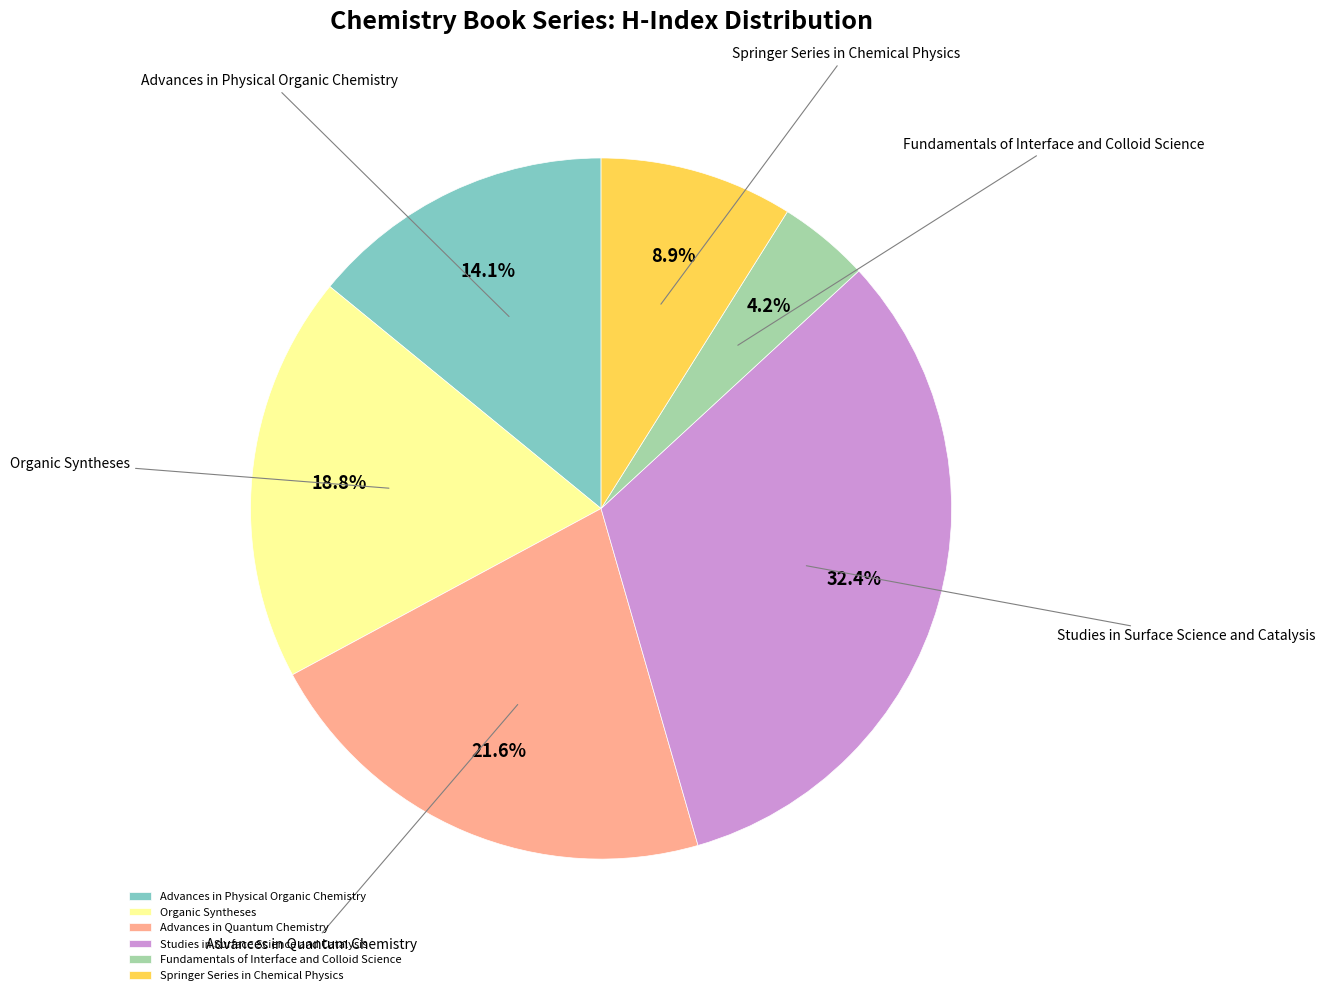

Count the number of slices in the pie.

6